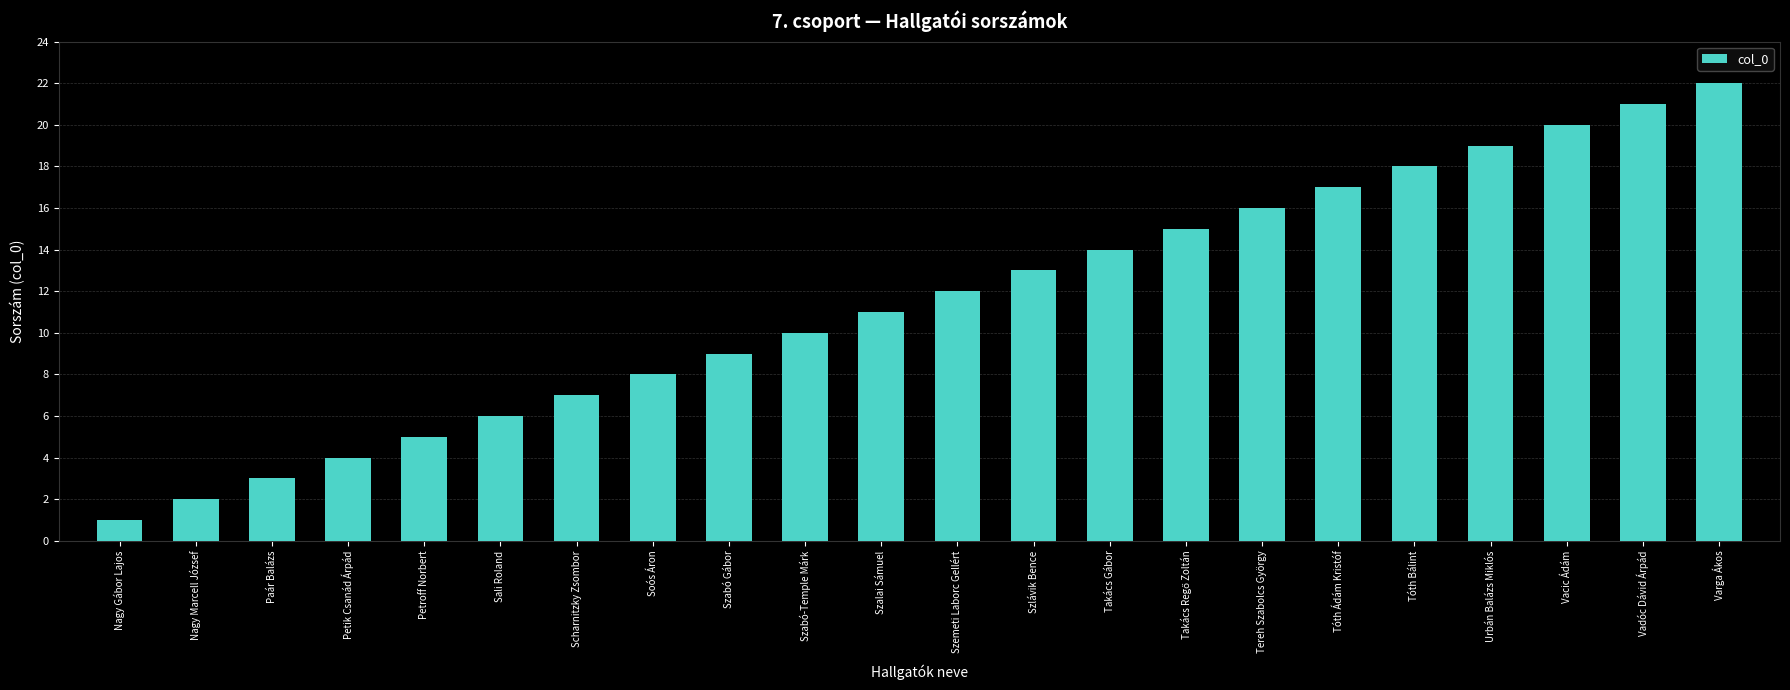

Which category has the lowest value across all series?

Nagy Gábor Lajos